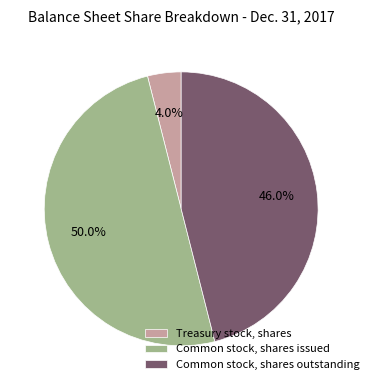

To the nearest percent, what is the difference between the Treasury stock, shares and Common stock, shares issued slice percentages?

46%